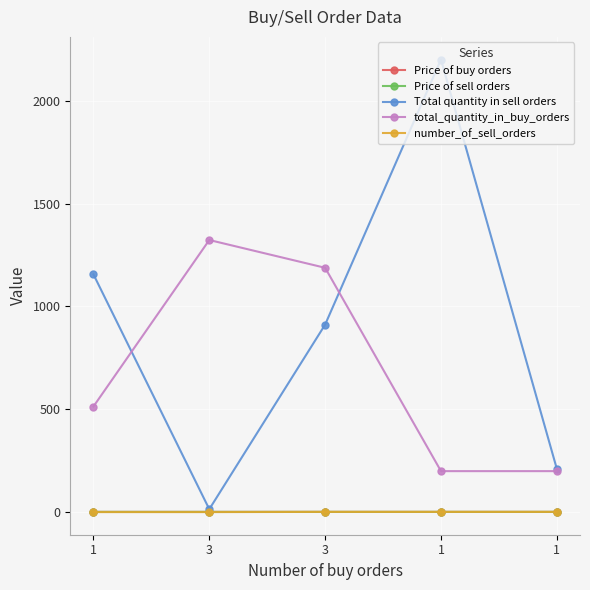

Which has a higher value, 1 or 3?

1